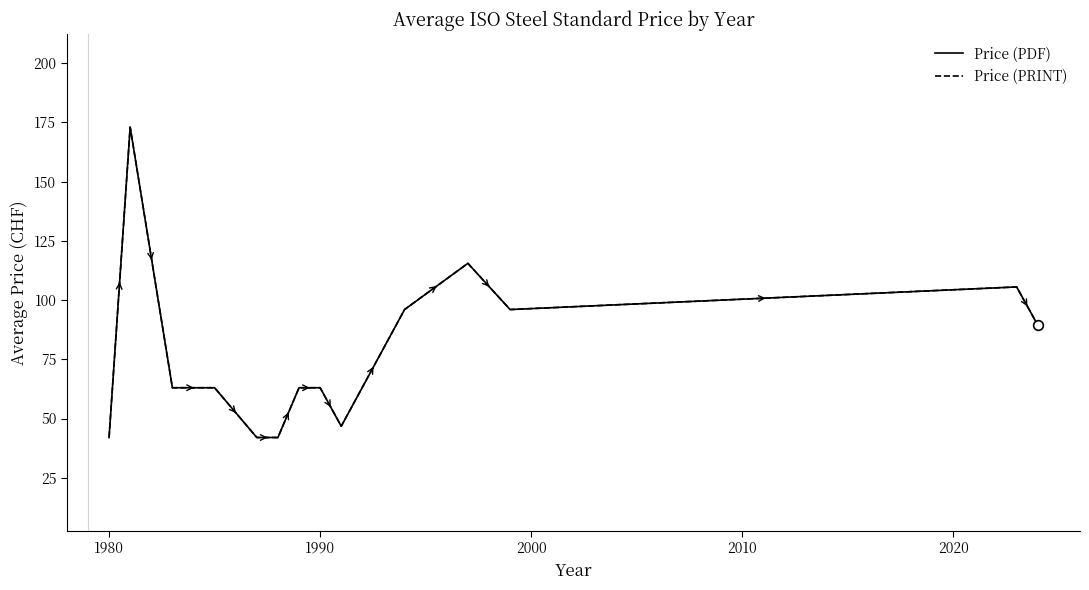

Does the chart have visible grid lines?

No